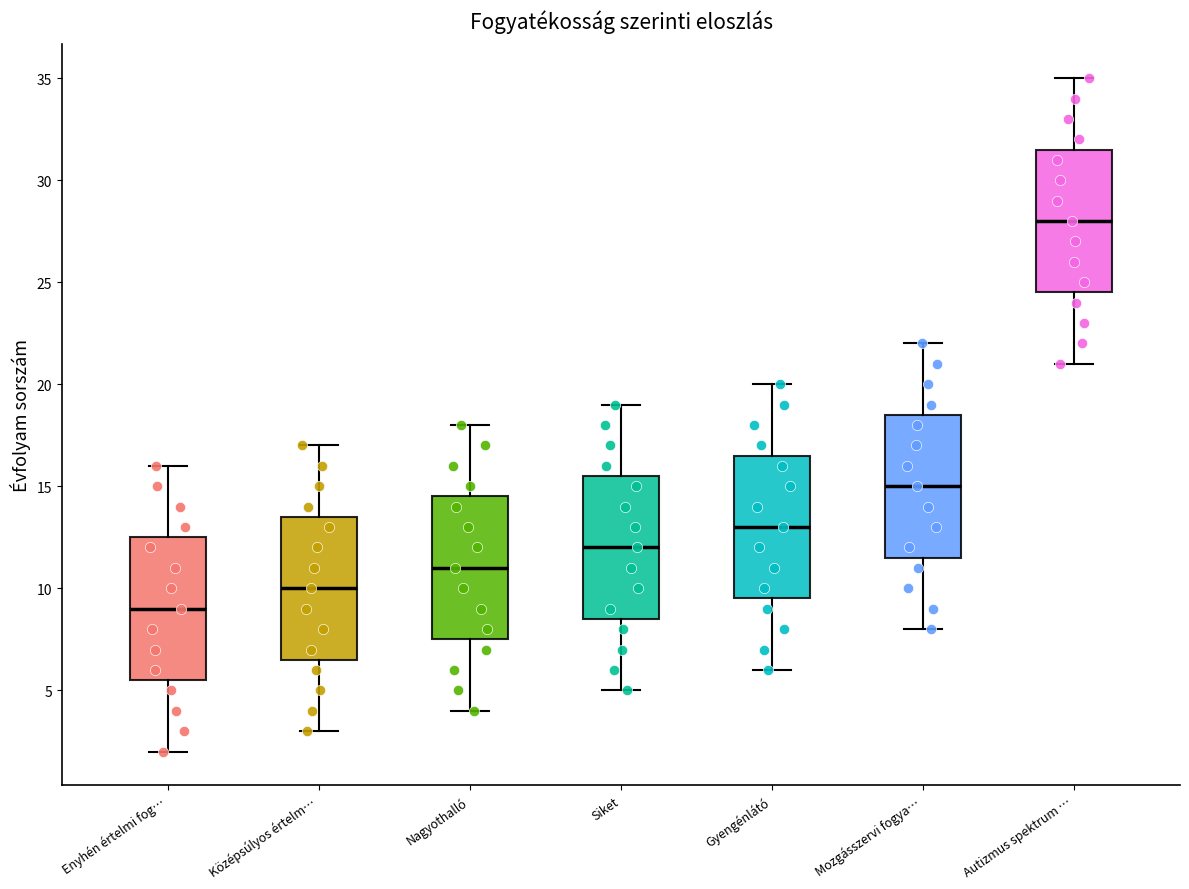

Where is the lower edge of the box for Mozgásszervi fogya… on the y-axis? The values are not printed on the chart, so give them approximately, as read against the axis.

11.5